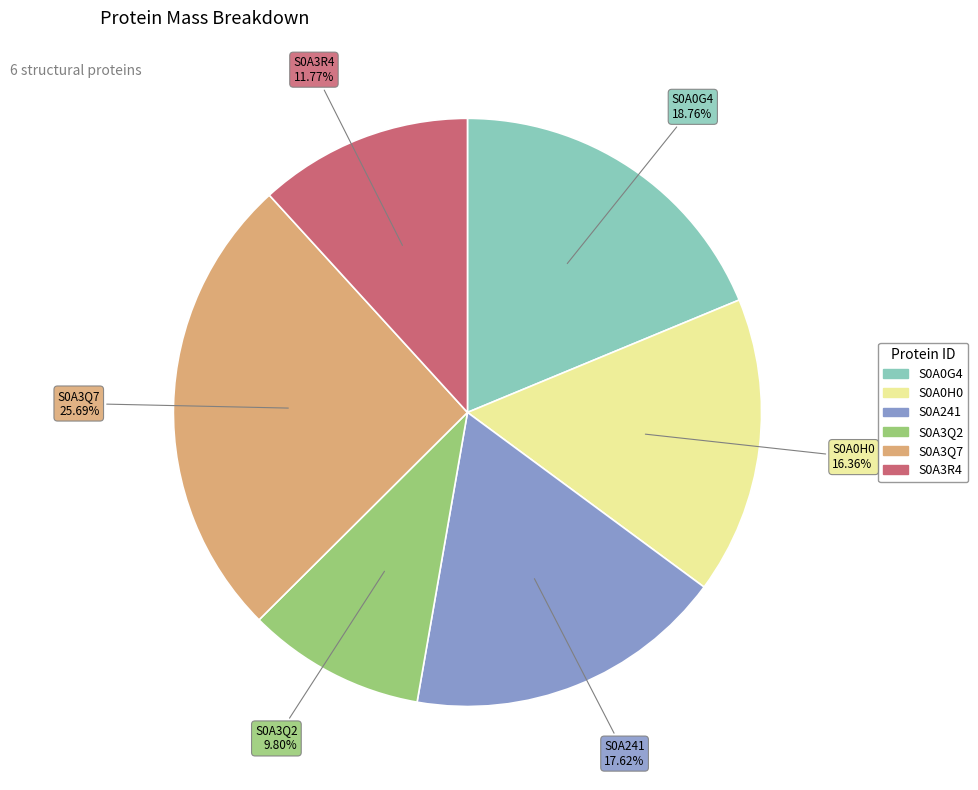

What is the ratio of the value at S0A3Q2 to the value at S0A241?

0.6